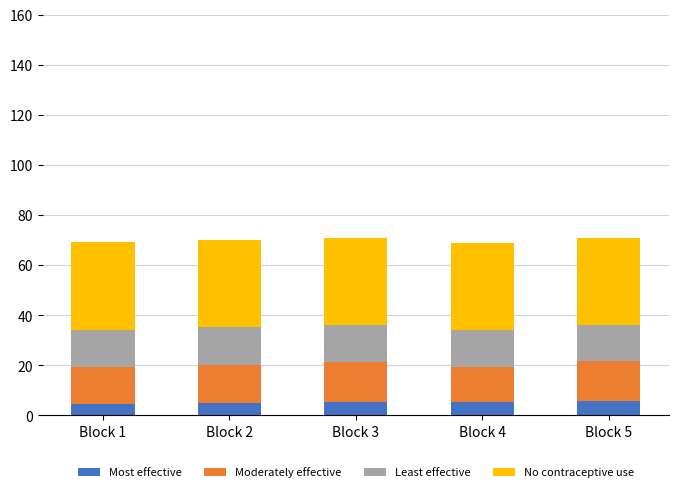

What is the lowest value of the Most effective series?

4.5